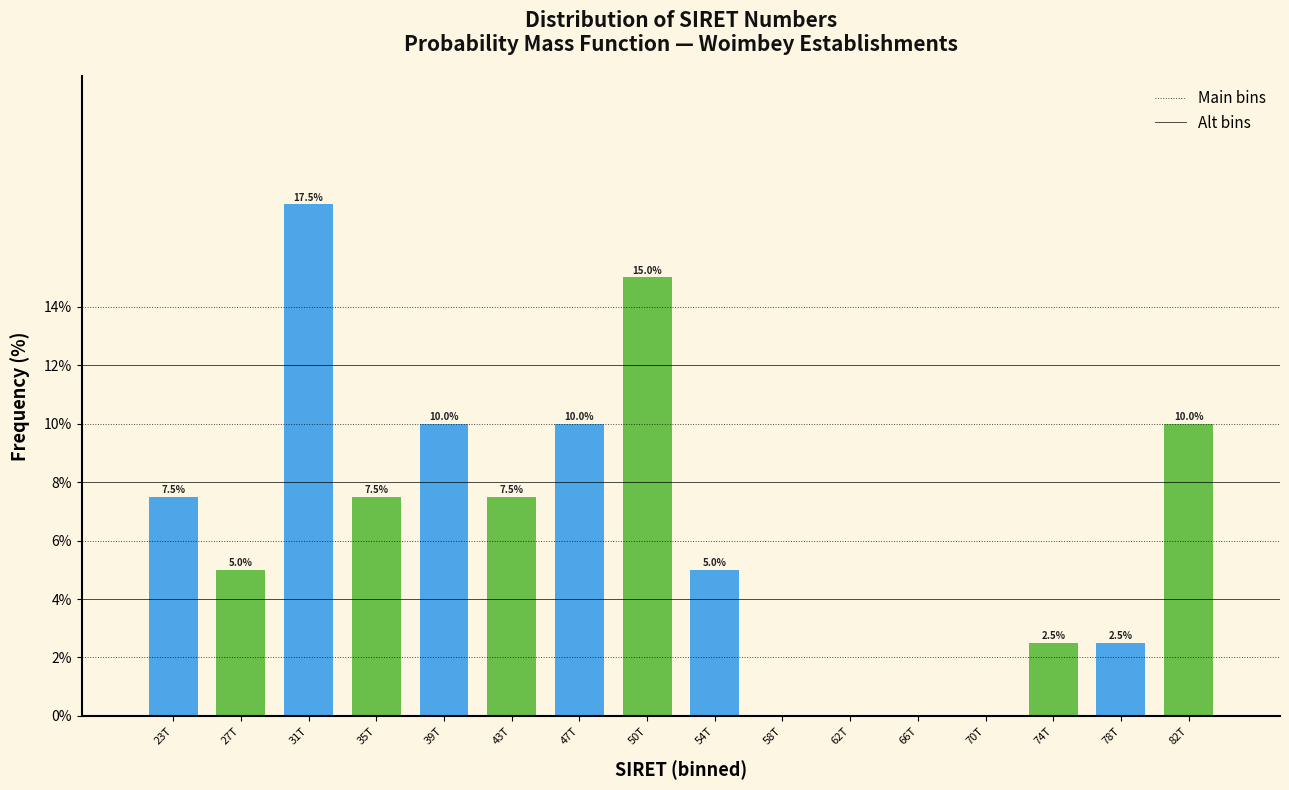

What is the total value across all series at 39T?

17.5